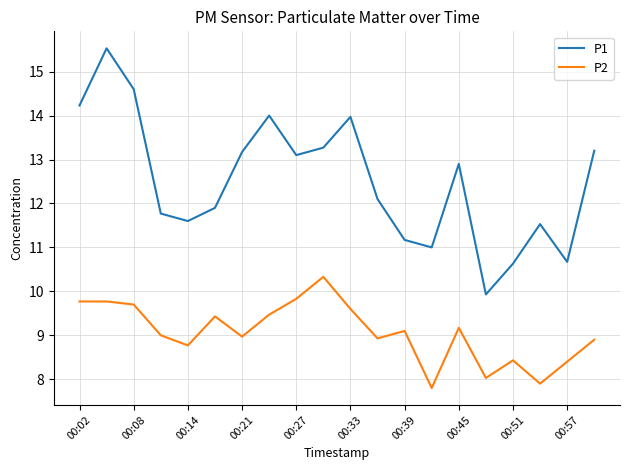

Count the number of categories in the chart.

20